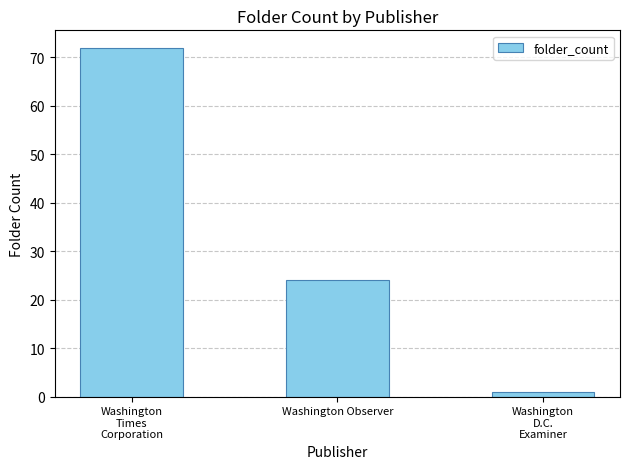

What is the difference between the second highest and minimum values?

23